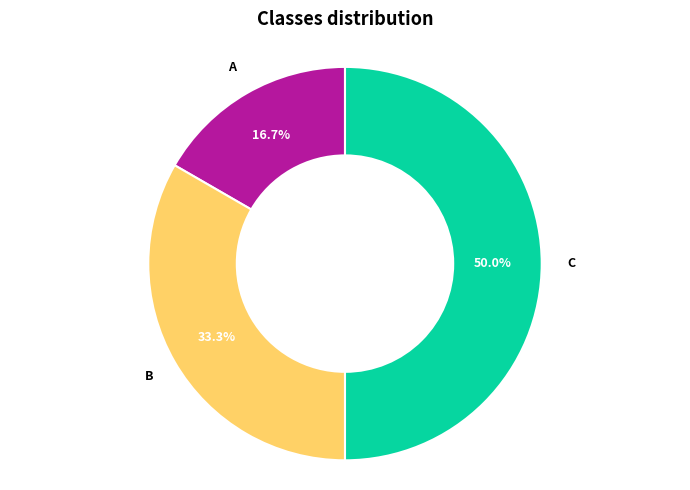

How many slices are in this pie chart?

3